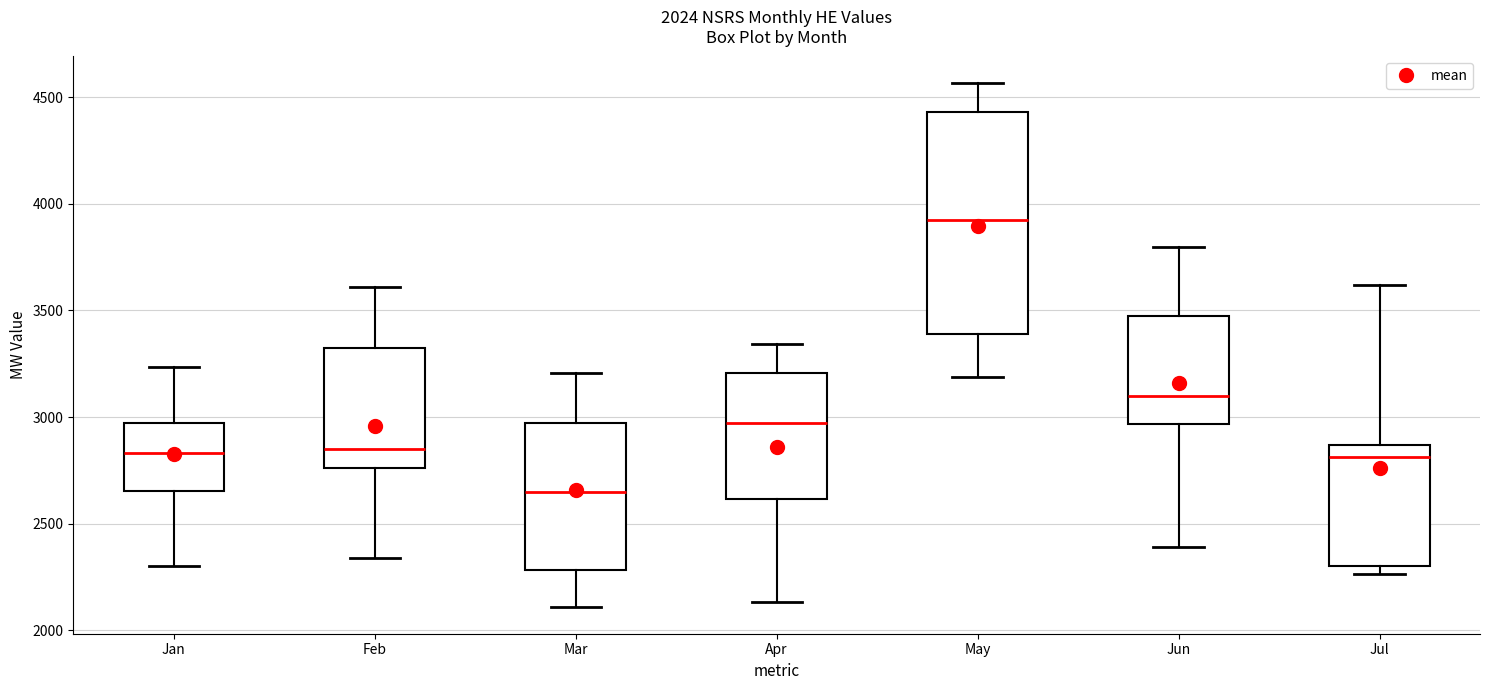

Which box has the highest median line?

May